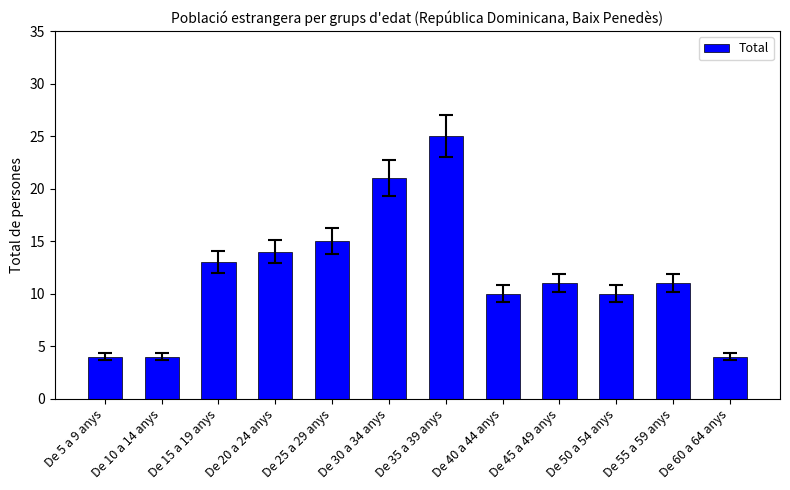

What is the label of the 4th bar from the left?

De 20 a 24 anys